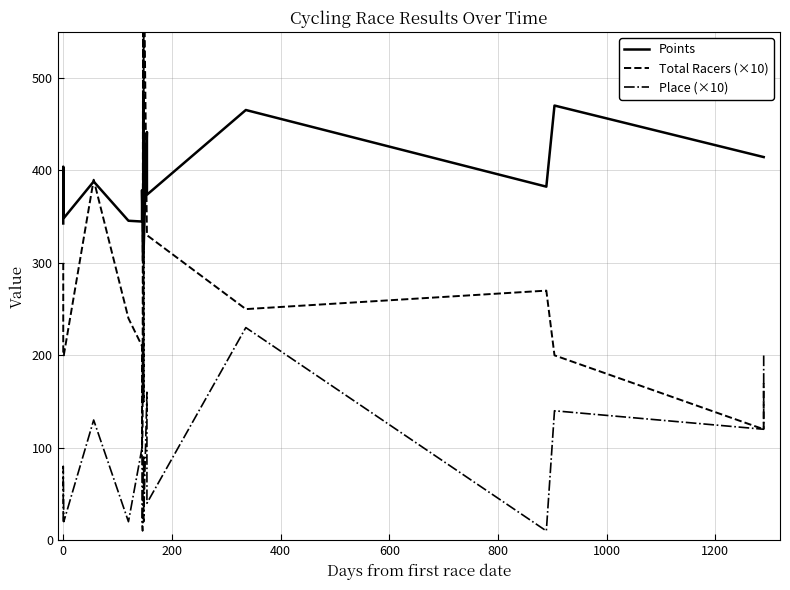

What is the average value of the Points series?

386.4